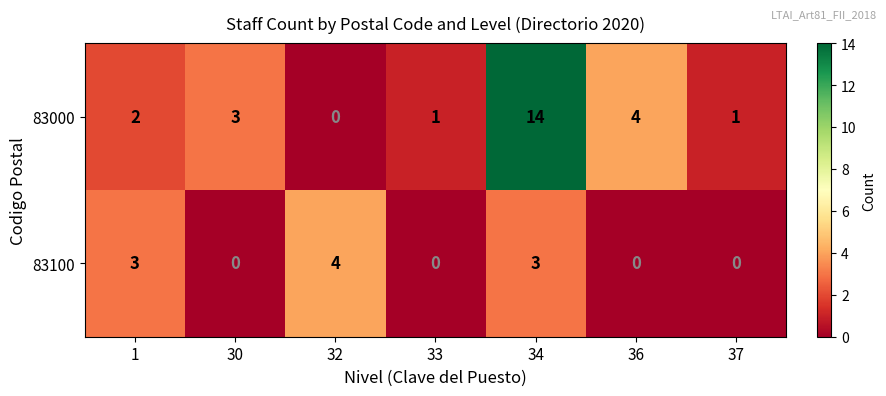

Reading left to right, extract all data points from this chart.

83000: 2	3	0	1	14	4	1
83100: 3	0	4	0	3	0	0